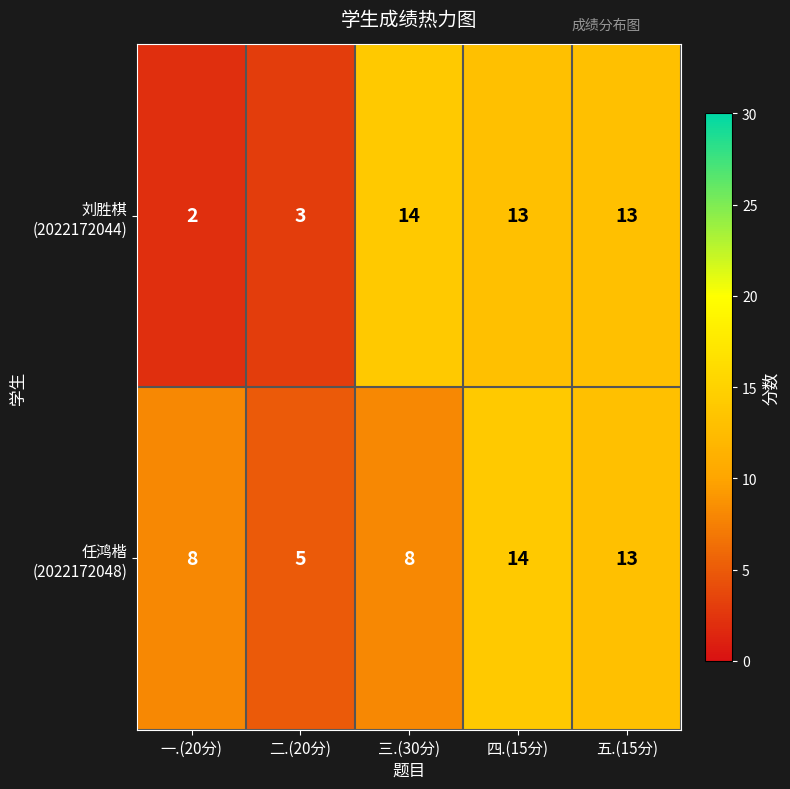

At which category is the sum across all series the highest?

四.(15分)